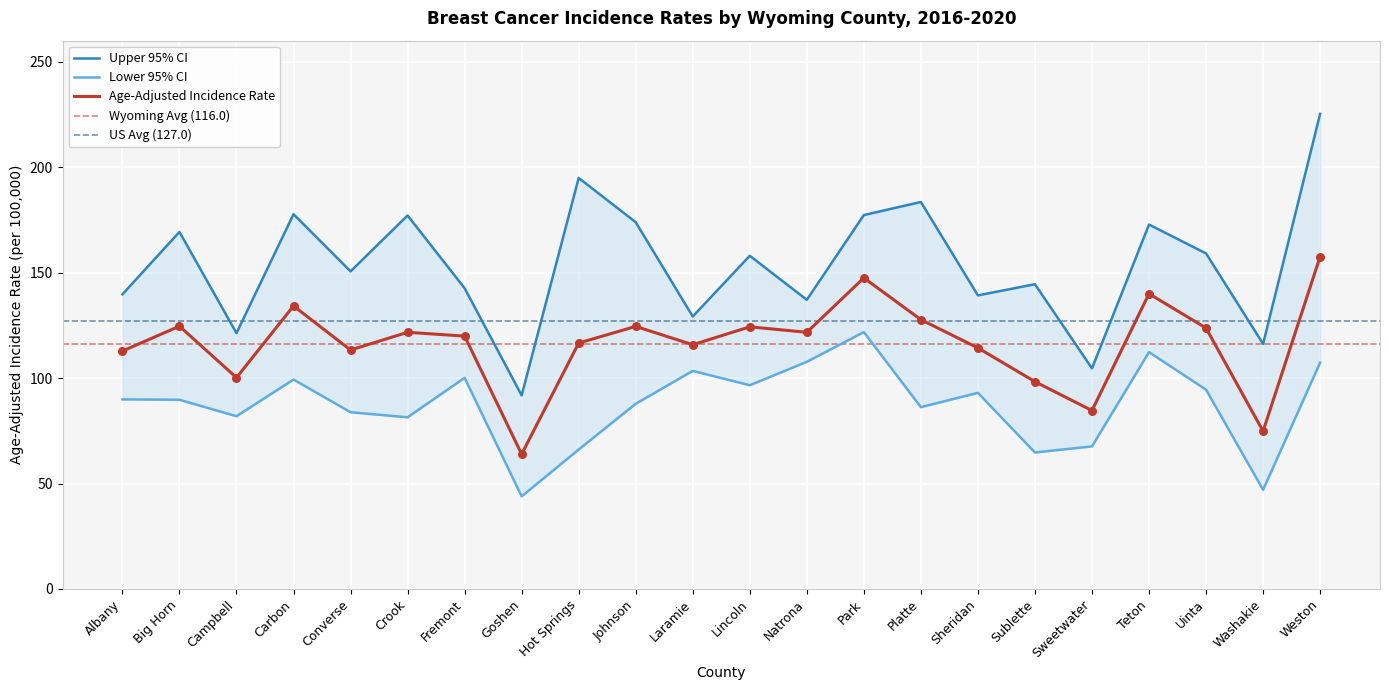

Which series has the largest total across all categories?

Upper 95% CI